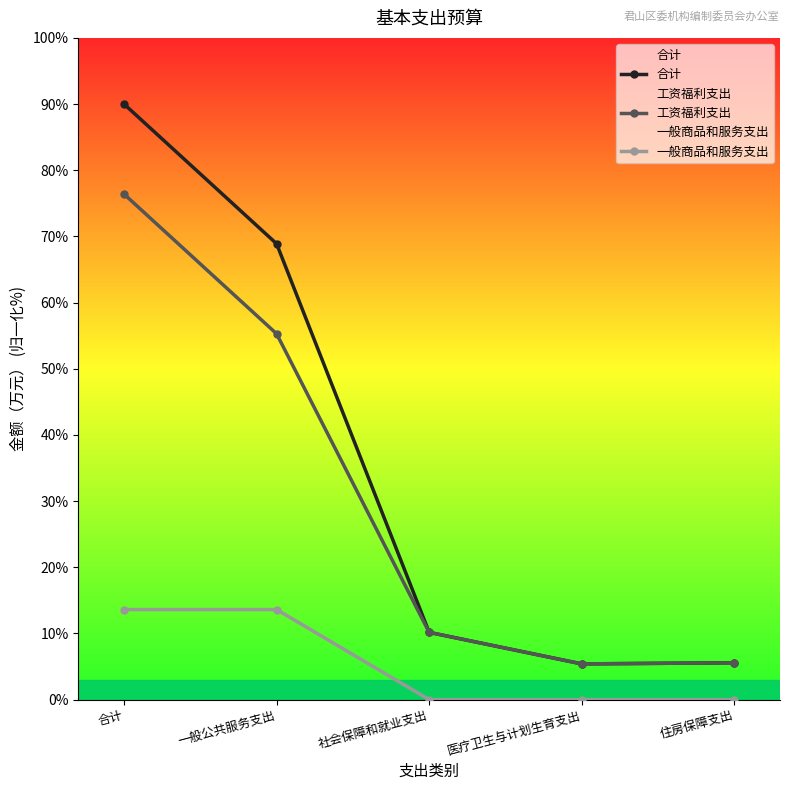

How many lines are shown in the chart?

3